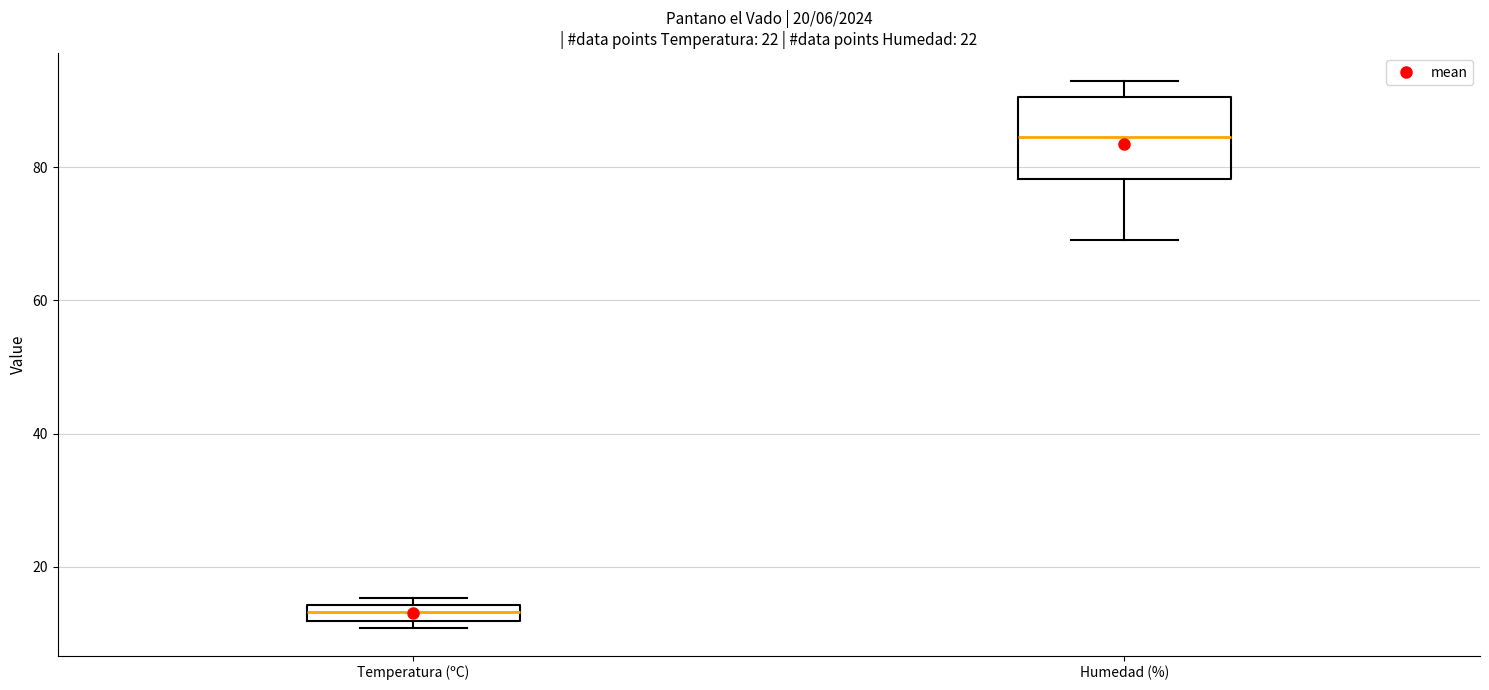

Which box has the lowest median line?

Temperatura (ºC)